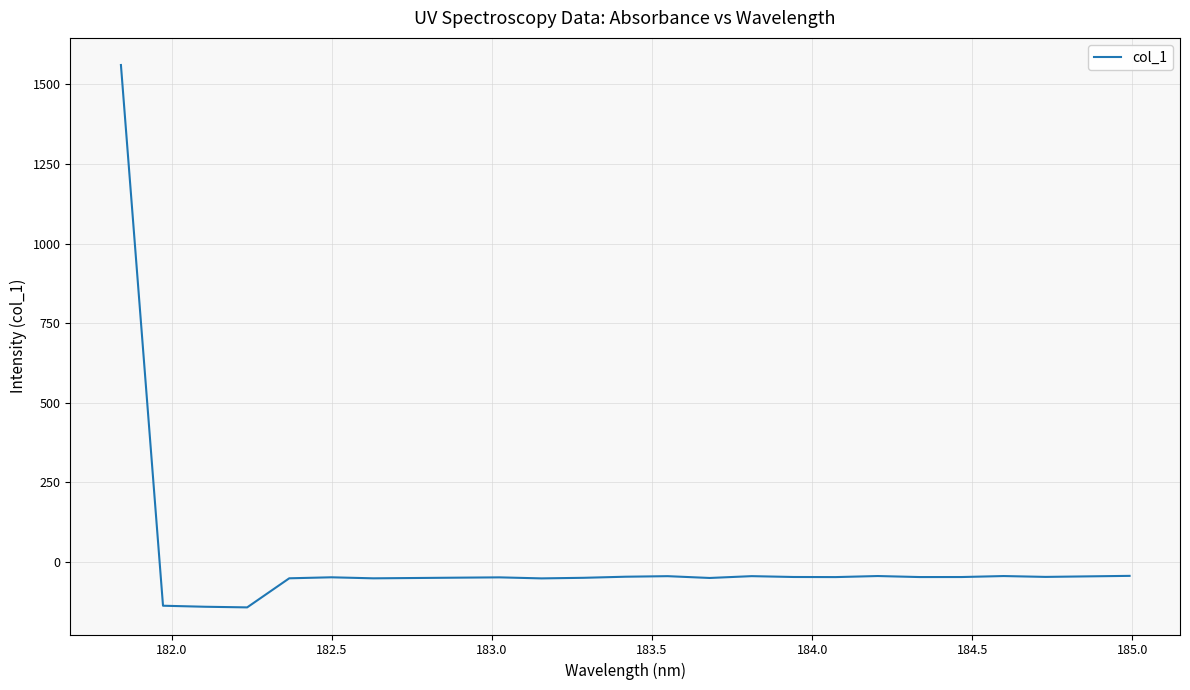

Count the number of data series in this chart.

1